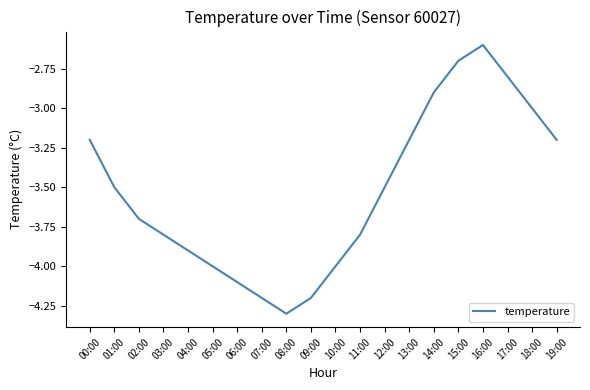

Where is the data nearest to the value -3?

18:00